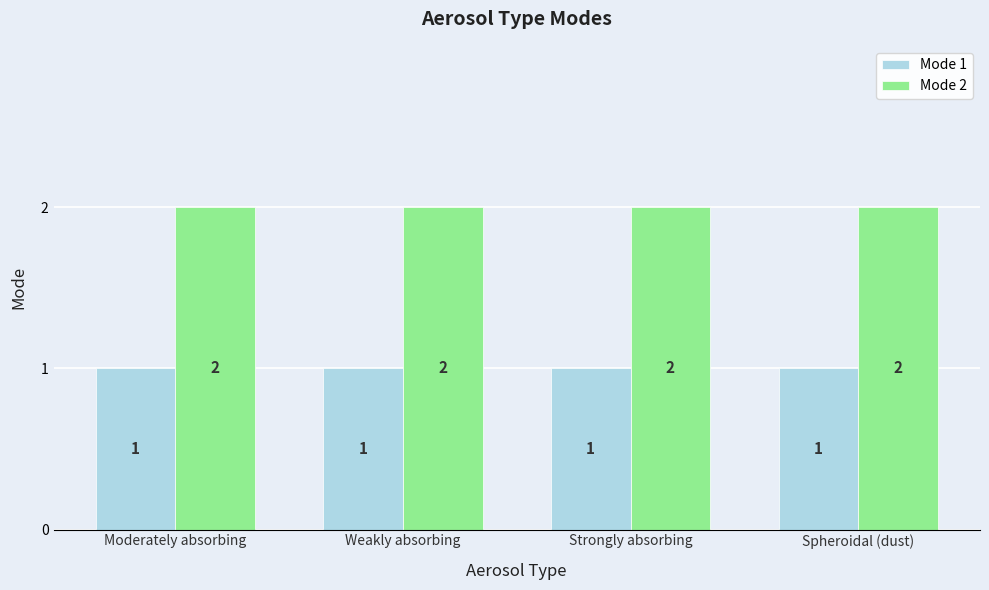

Reading left to right, list all the values displayed in this chart.

Mode 1: 1	1	1	1
Mode 2: 2	2	2	2